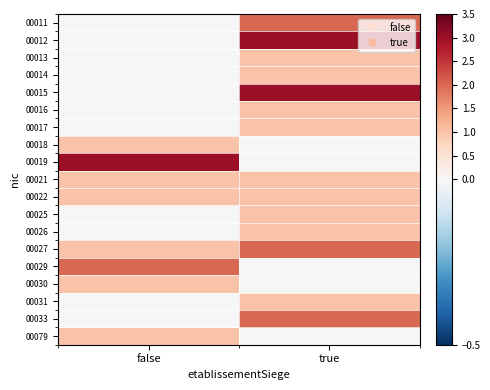

Reading left to right, what are all the values shown in this chart?

00011: false=0	true=2
00012: false=0	true=3
00013: false=0	true=1
00014: false=0	true=1
00015: false=0	true=3
00016: false=0	true=1
00017: false=0	true=1
00018: false=1	true=0
00019: false=3	true=0
00021: false=1	true=1
00022: false=1	true=1
00025: false=0	true=1
00026: false=0	true=1
00027: false=1	true=2
00029: false=2	true=0
00030: false=1	true=0
00031: false=0	true=1
00033: false=0	true=2
00079: false=1	true=0